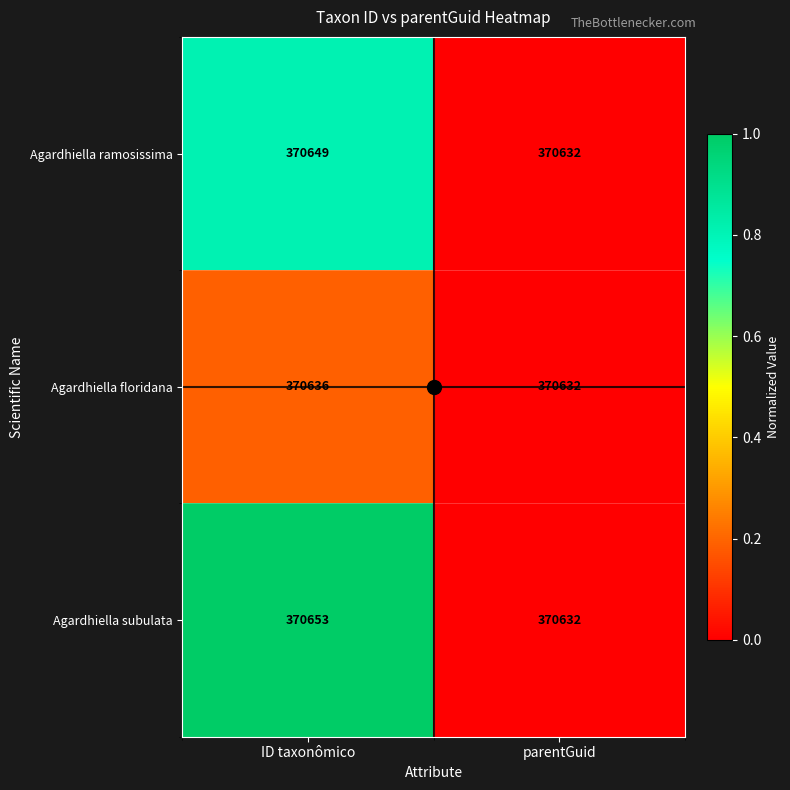

Which series has the largest total across all categories?

Agardhiella subulata